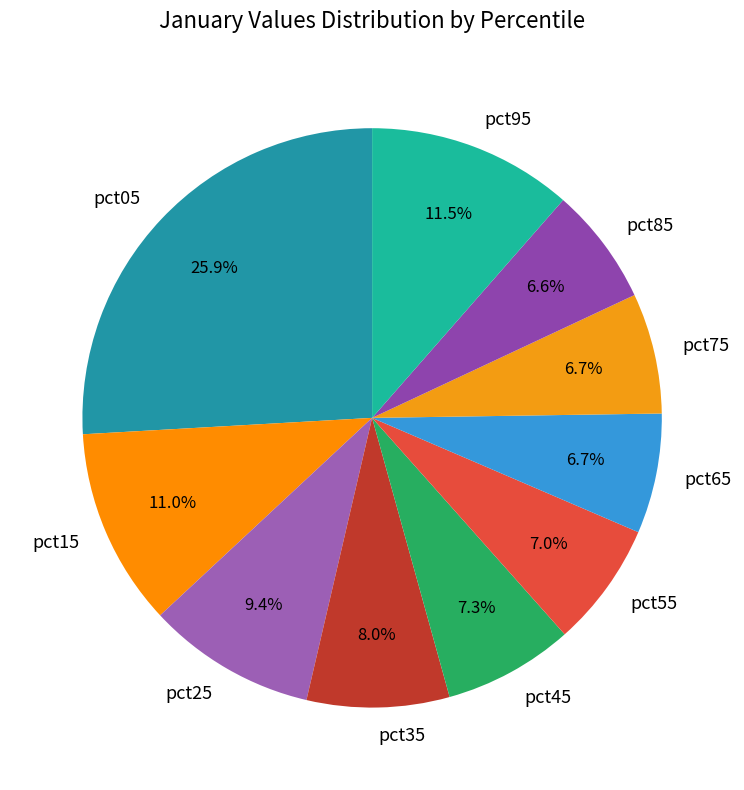

How many slices are in this pie chart?

10